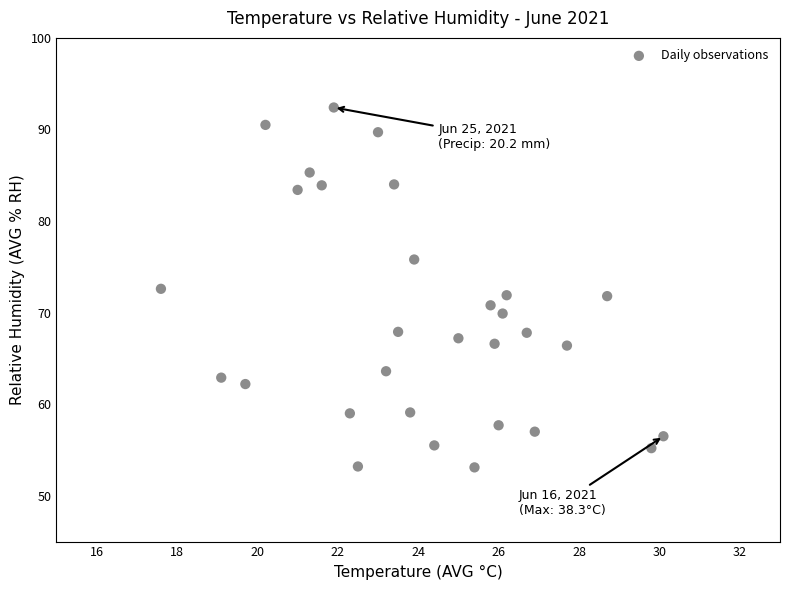

What is the range of X values (max minus min)?

12.5